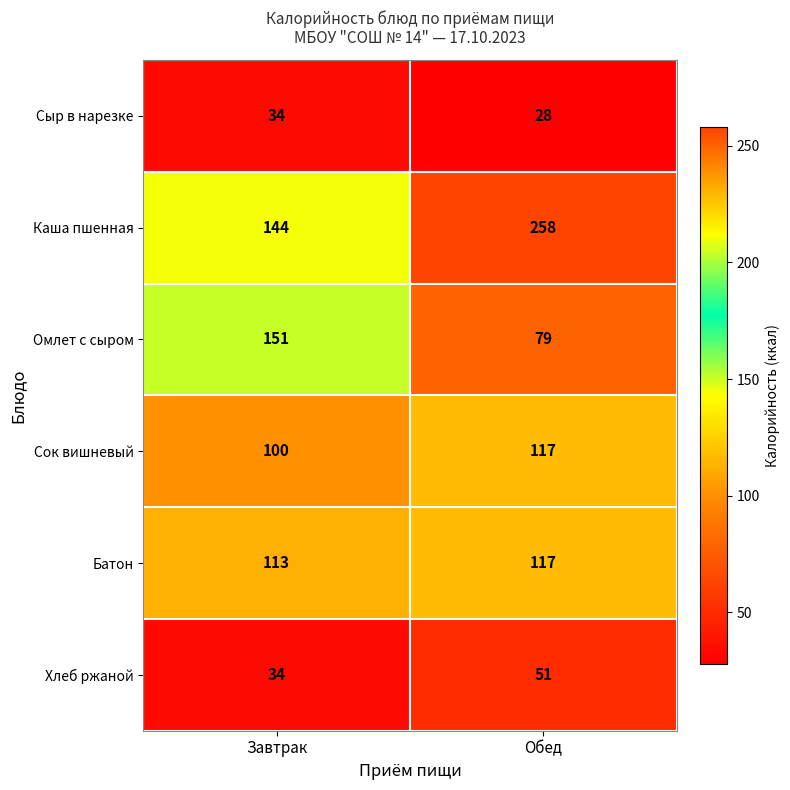

Which category has the highest value across all series?

Обед